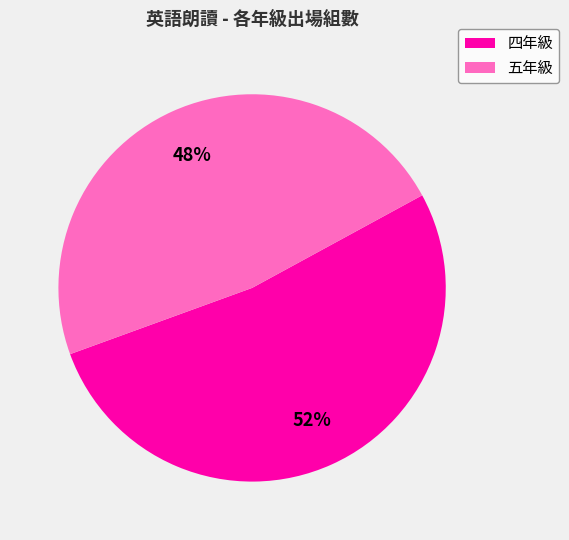

How many slices are in this pie chart?

2